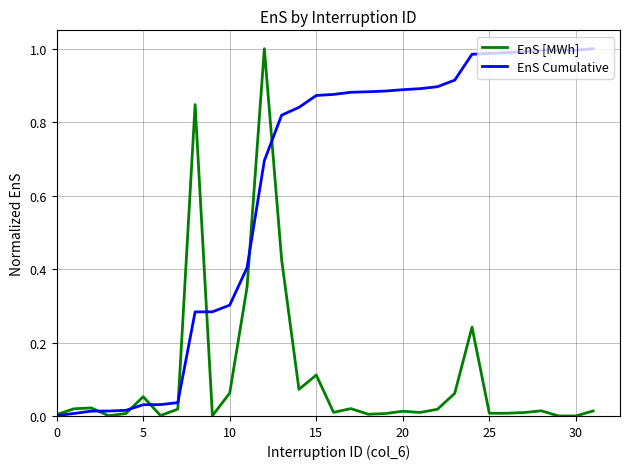

How many lines are shown in the chart?

2